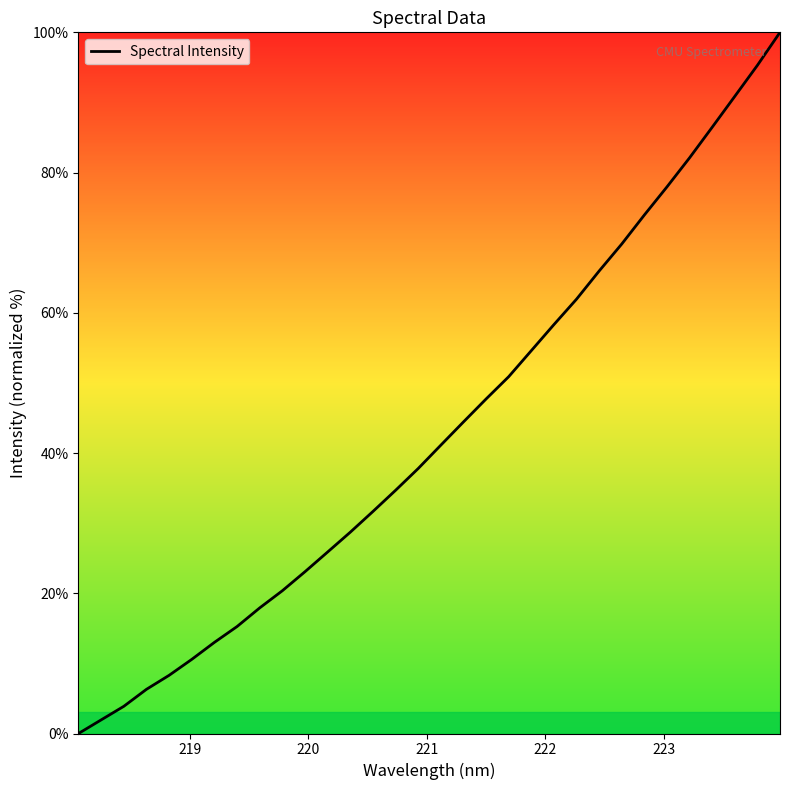

What is the greatest value displayed?

100.0